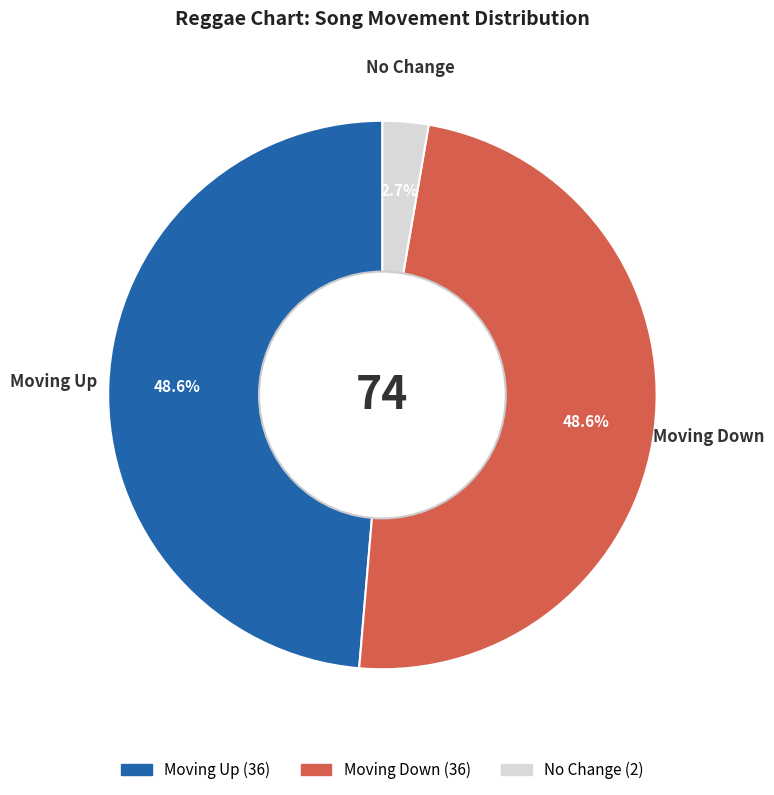

Count the number of slices in the pie.

3